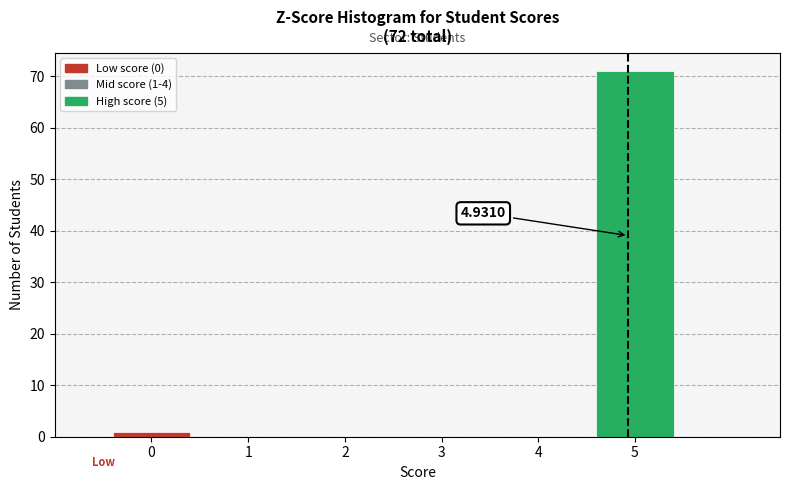

Over which range of the x-axis is the bar tallest?

4.5 to 5.5